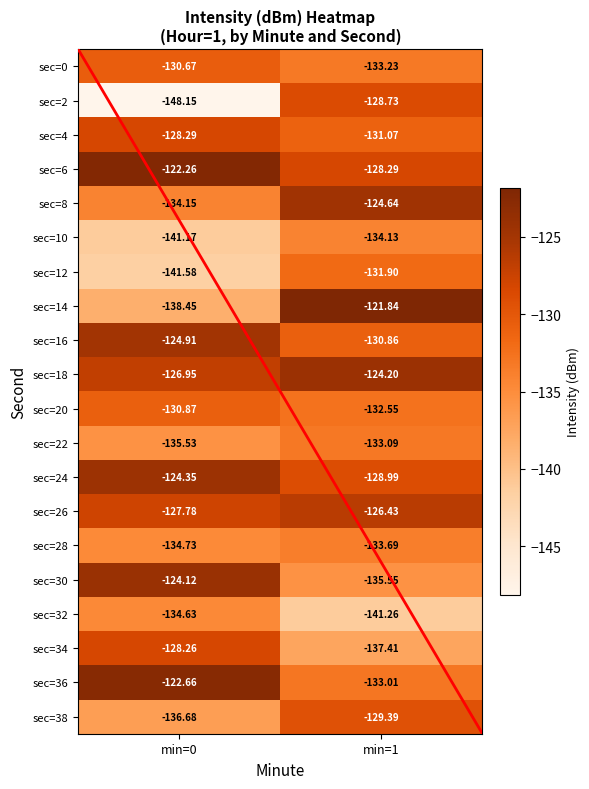

Rank the series at min=1 from lowest to highest value.

sec=32, sec=34, sec=30, sec=10, sec=28, sec=0, sec=22, sec=36, sec=20, sec=12, sec=4, sec=16, sec=38, sec=24, sec=2, sec=6, sec=26, sec=8, sec=18, sec=14